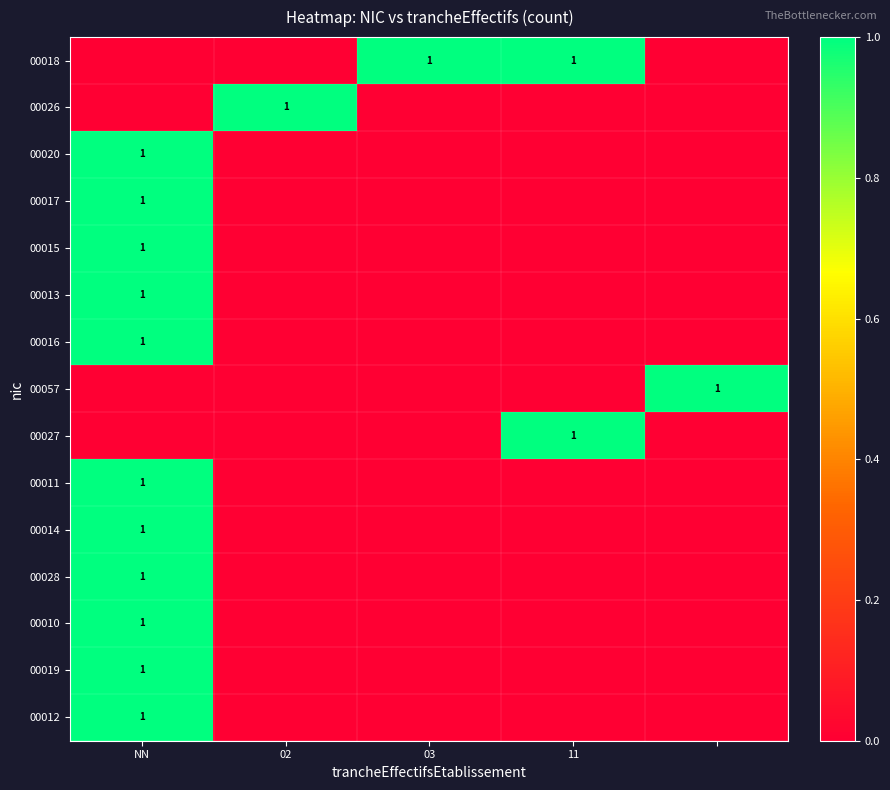

True or false: 00014 has a value of 1 at NN.

True